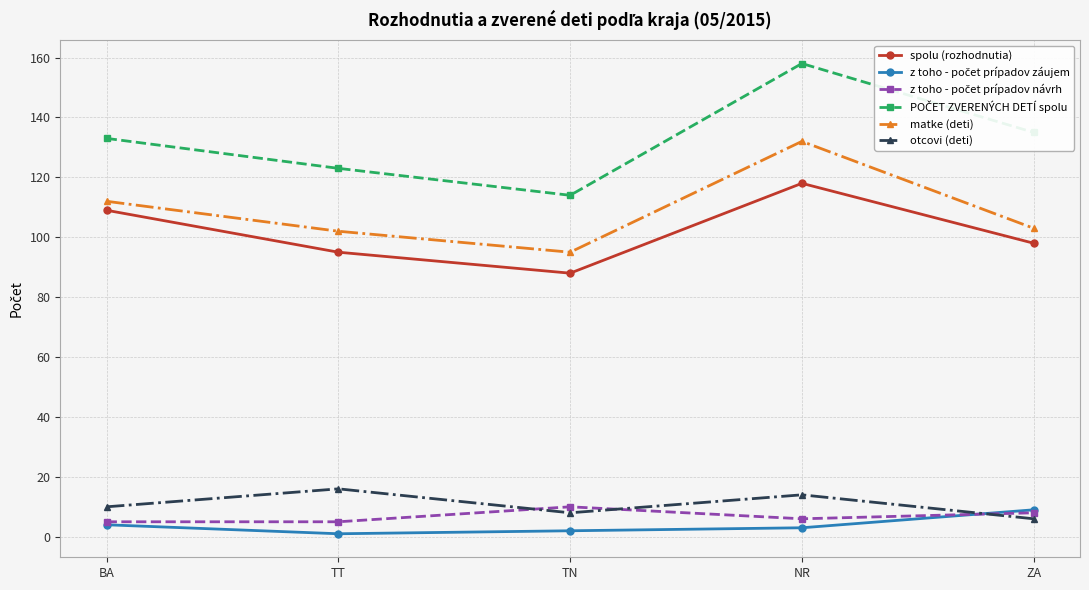

The matke (deti) series shows 197 at BA. True or false?

False